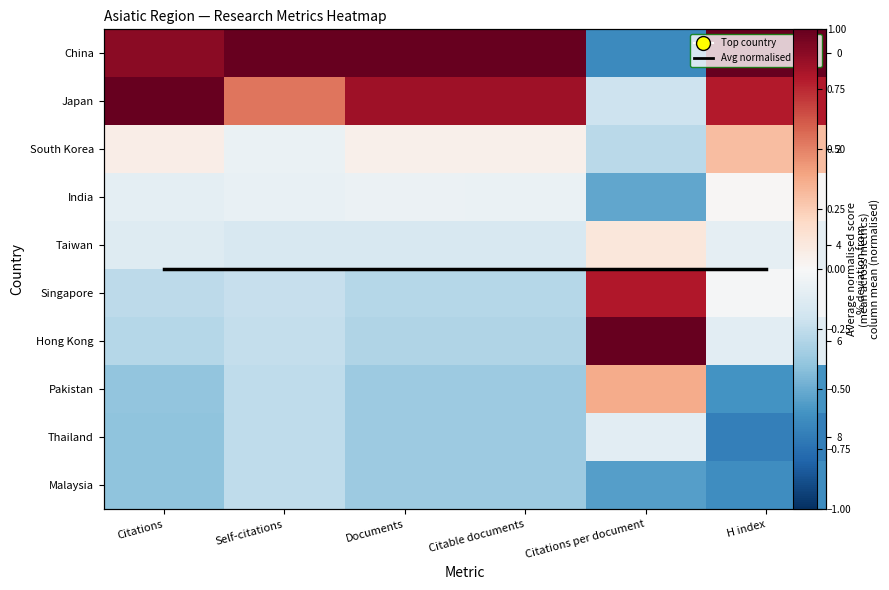

What is the difference between the South Korea values at H index and Citations?

0.2